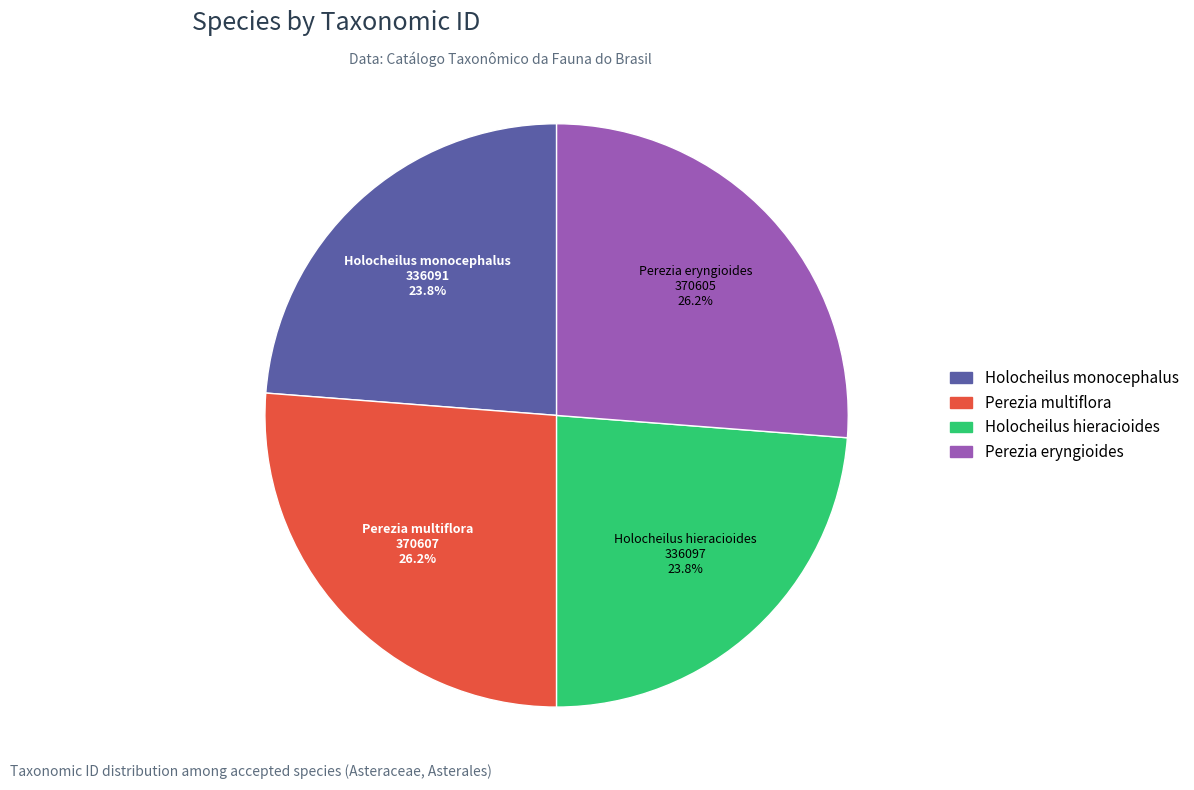

To the nearest percent, what is the difference between the Perezia multiflora and Holocheilus hieracioides slice percentages?

2%